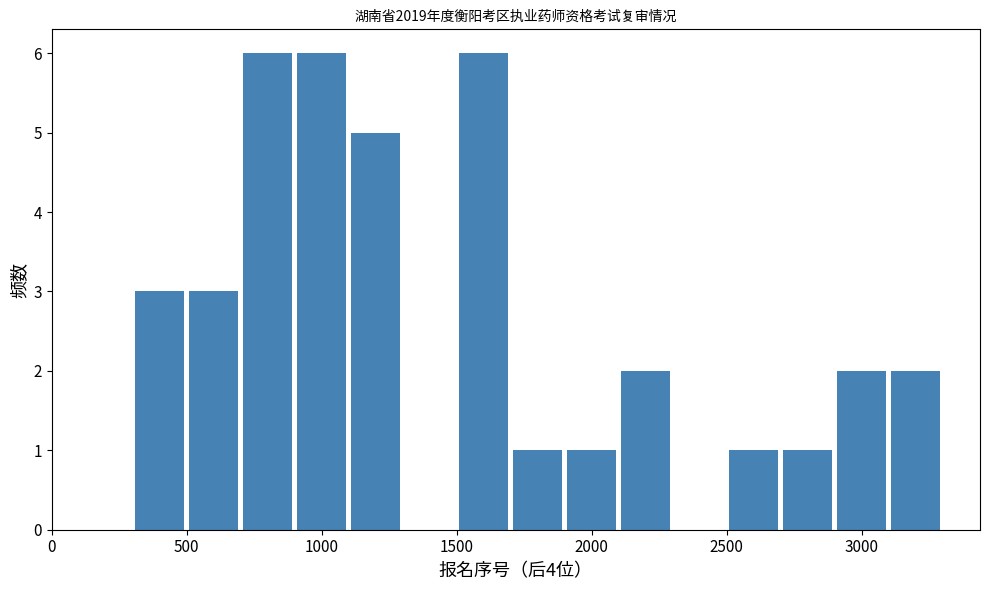

How tall is the bar that spans 2900 to 3100 on the x-axis? Neither the bar edges nor the heights are printed on the chart, so give them approximately, as read against the axes.

2